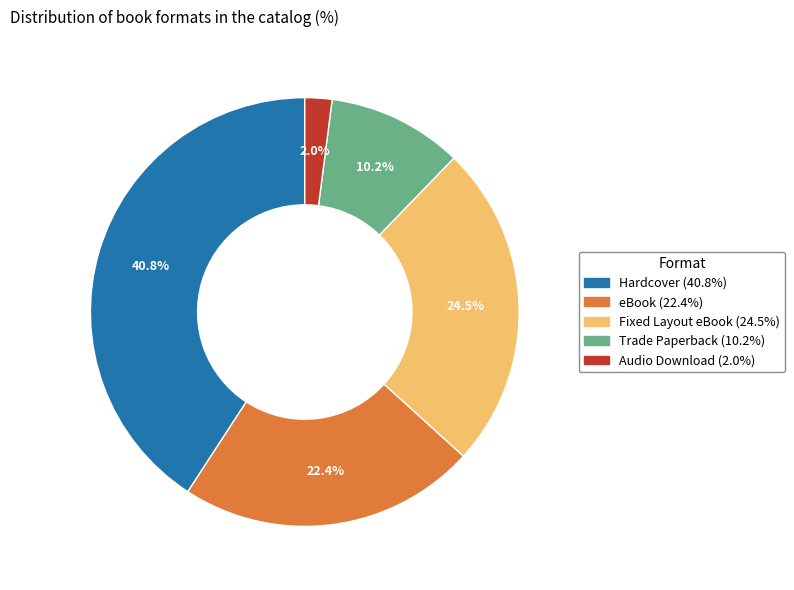

How many segments does this pie chart have?

5